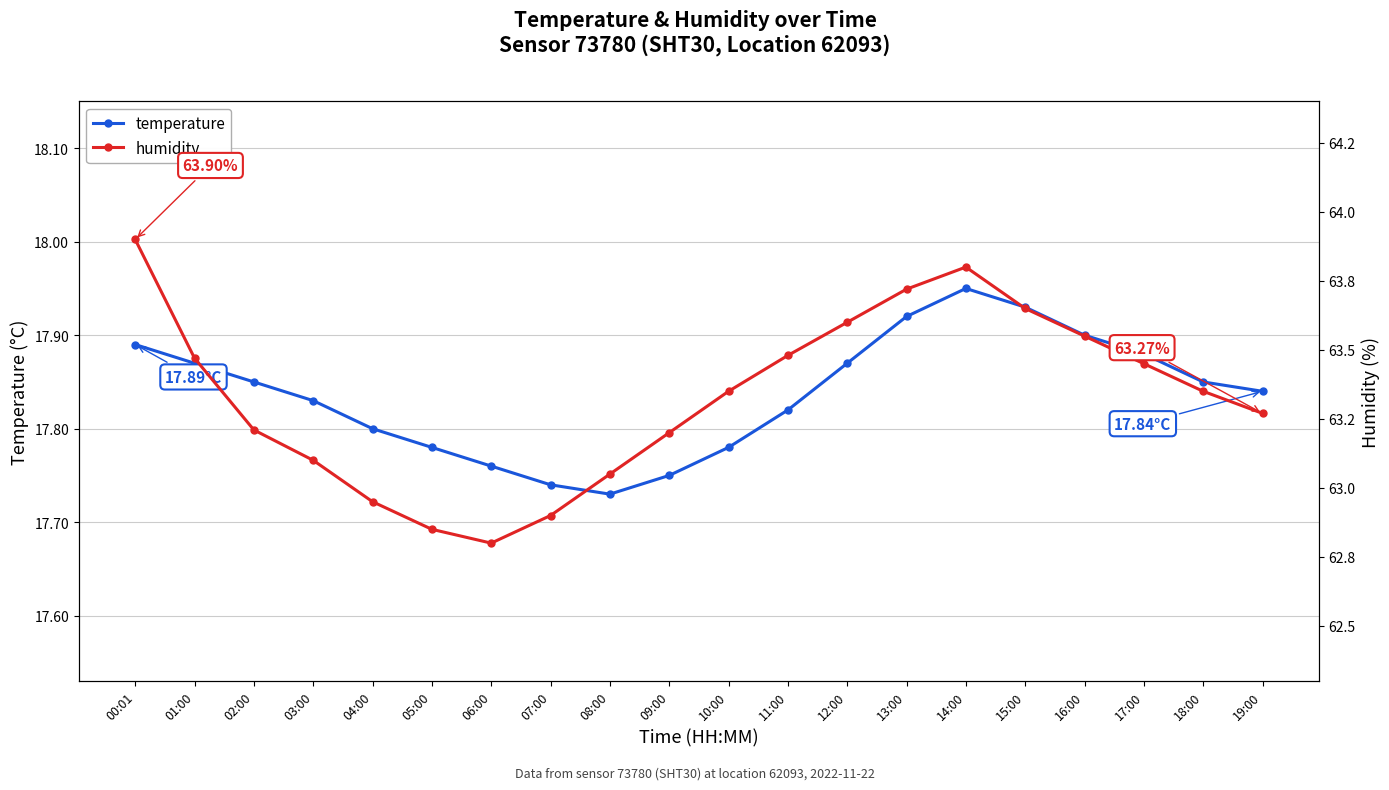

Is it true that temperature equals 31.4 at 16:00?

False